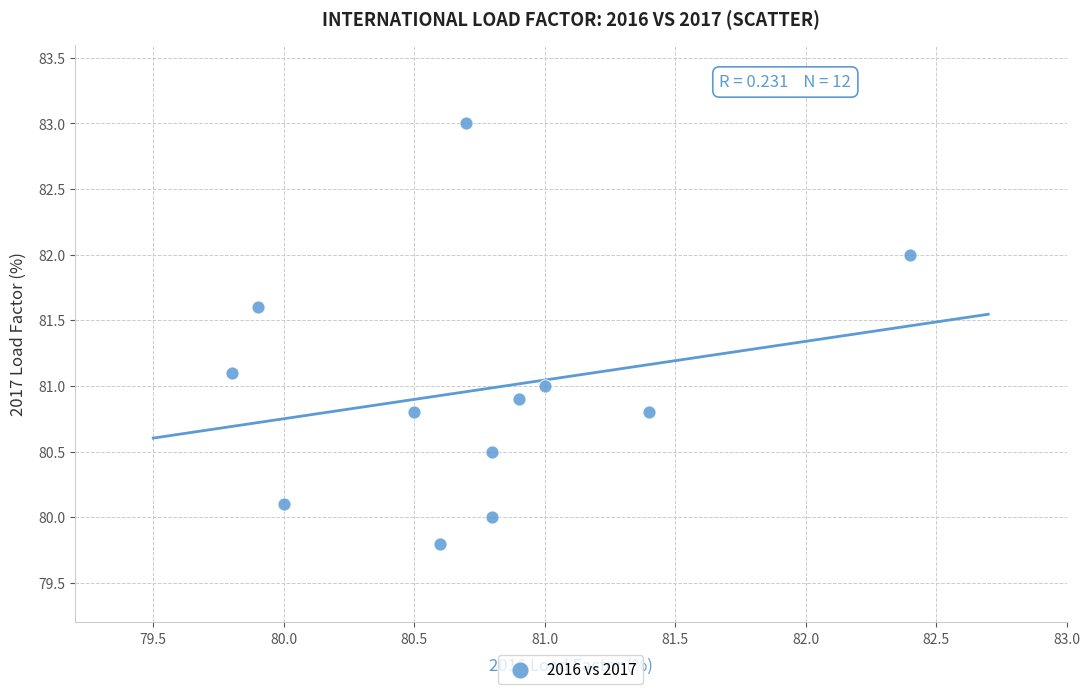

What is the range of Y values (max minus min)?

3.2